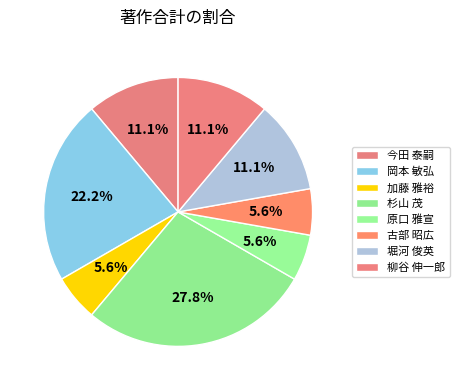

Approximately how many times larger is the value at 岡本 敏弘 compared to 堀河 俊英?

2.0